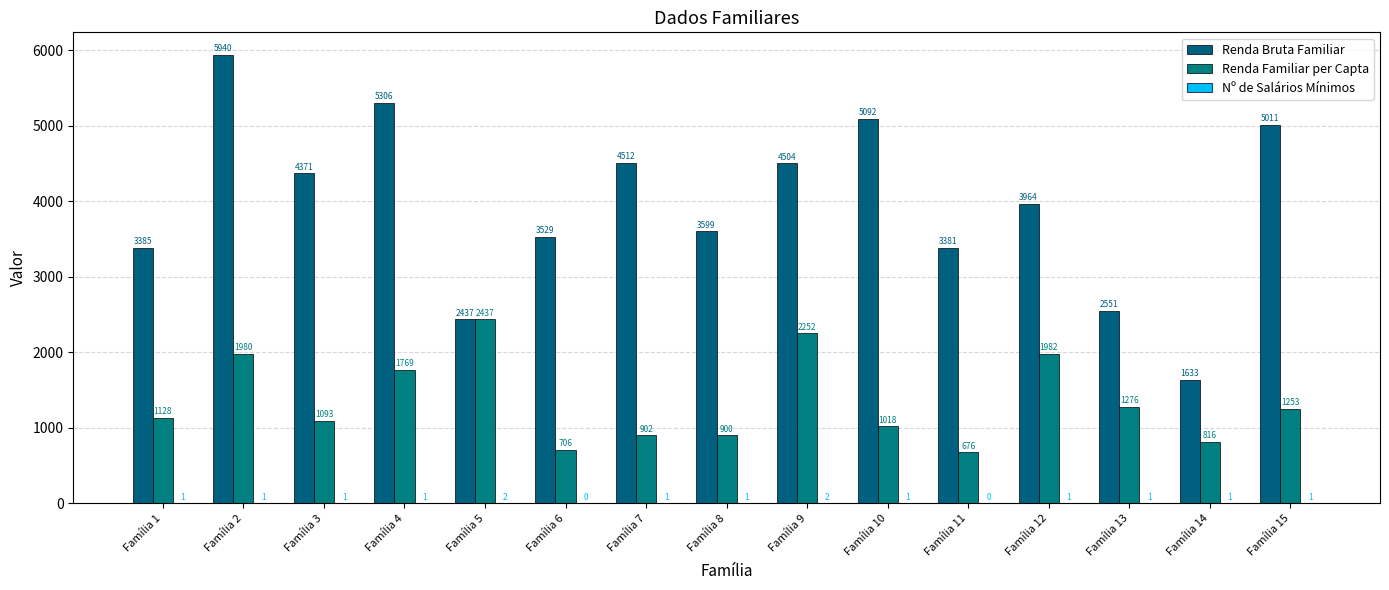

What is the sum of the Renda Familiar per Capta values at Família 7 and Família 2?

2882.3